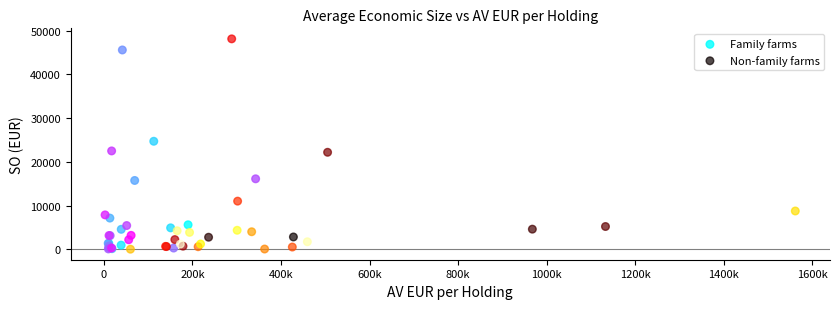

Which series reaches the maximum Y coordinate?

Non-family farms